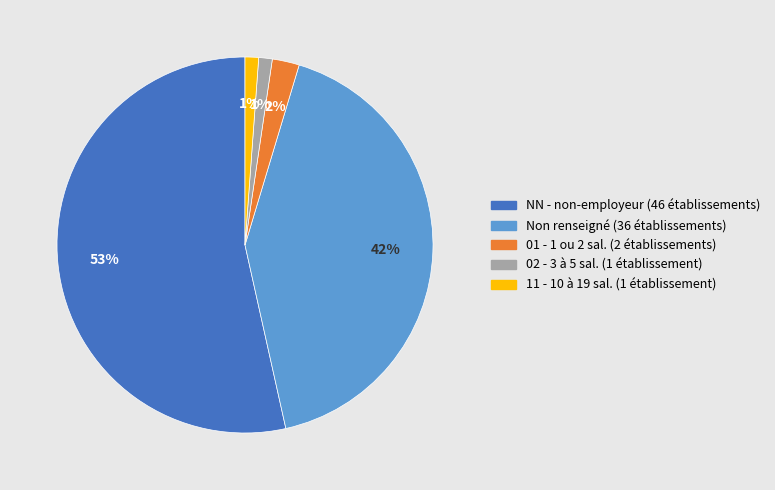

Is there any slice that represents more than half of the pie?

Yes